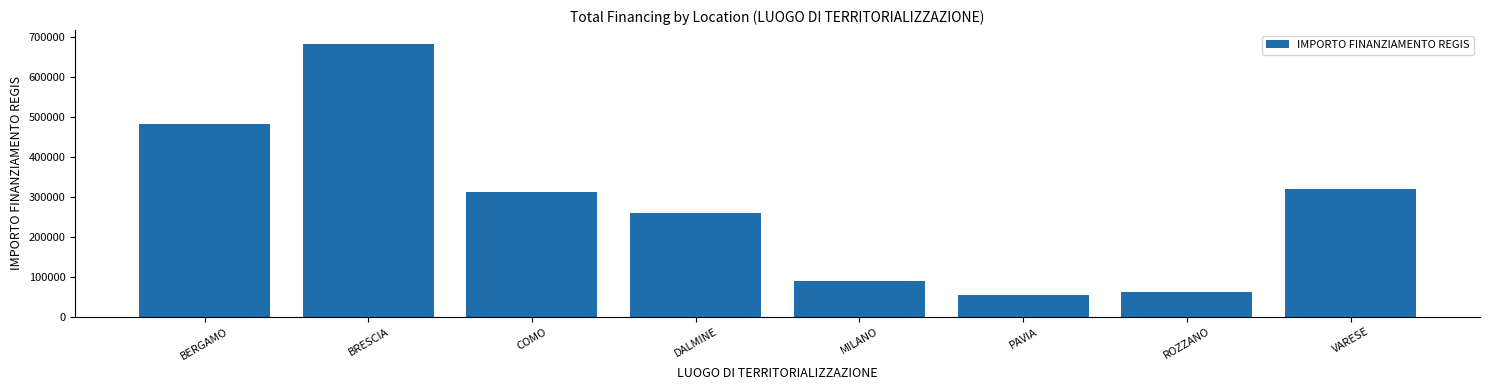

Rank the categories by value from highest to lowest.

BRESCIA, BERGAMO, VARESE, COMO, DALMINE, MILANO, ROZZANO, PAVIA